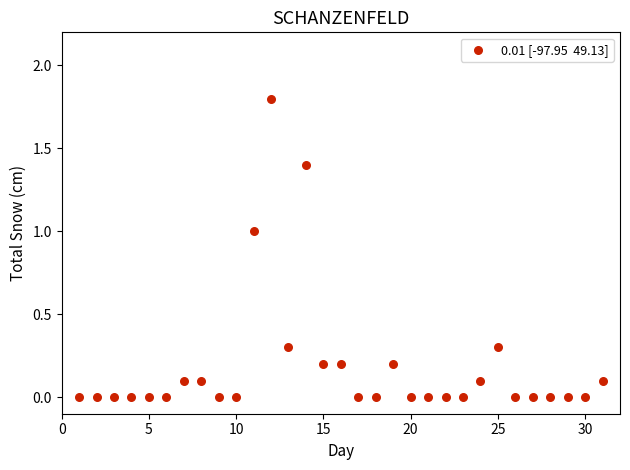

What is the range of Y values (max minus min)?

1.8